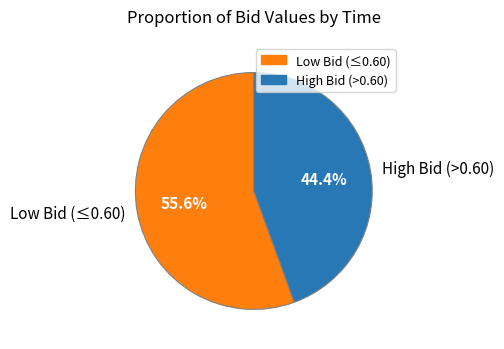

How many slices are in this pie chart?

2